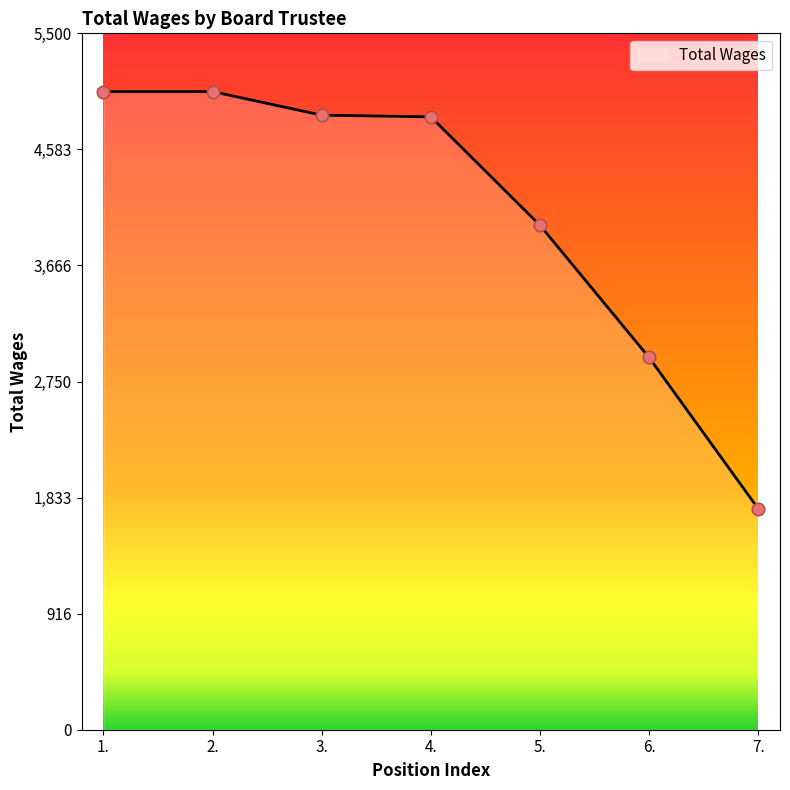

What is the change in value from 4. to 7.?

-3094.7